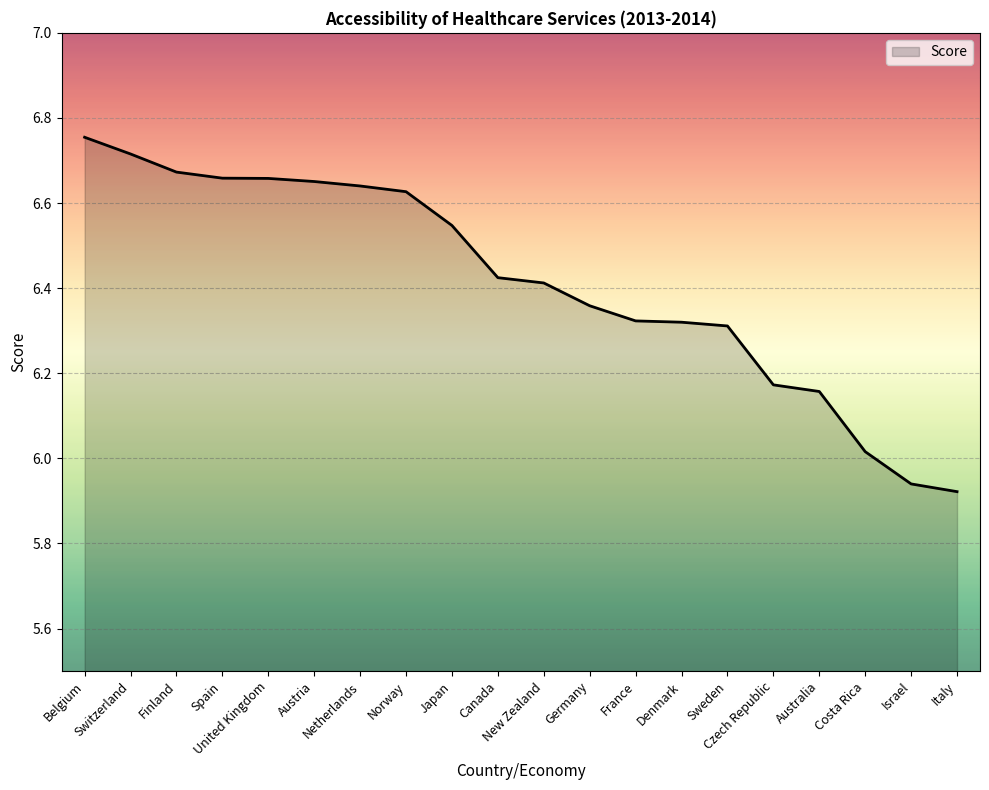

Is this an area chart (filled region under the line)?

Yes